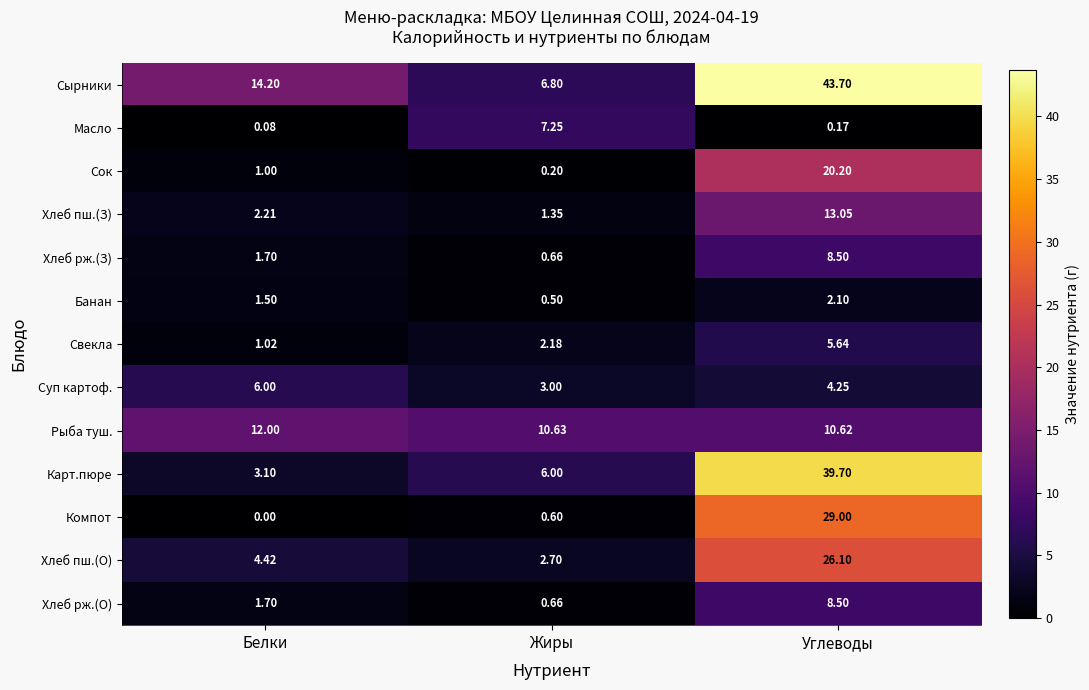

Is the value of Масло at Жиры greater than the value of Банан at Жиры?

Yes